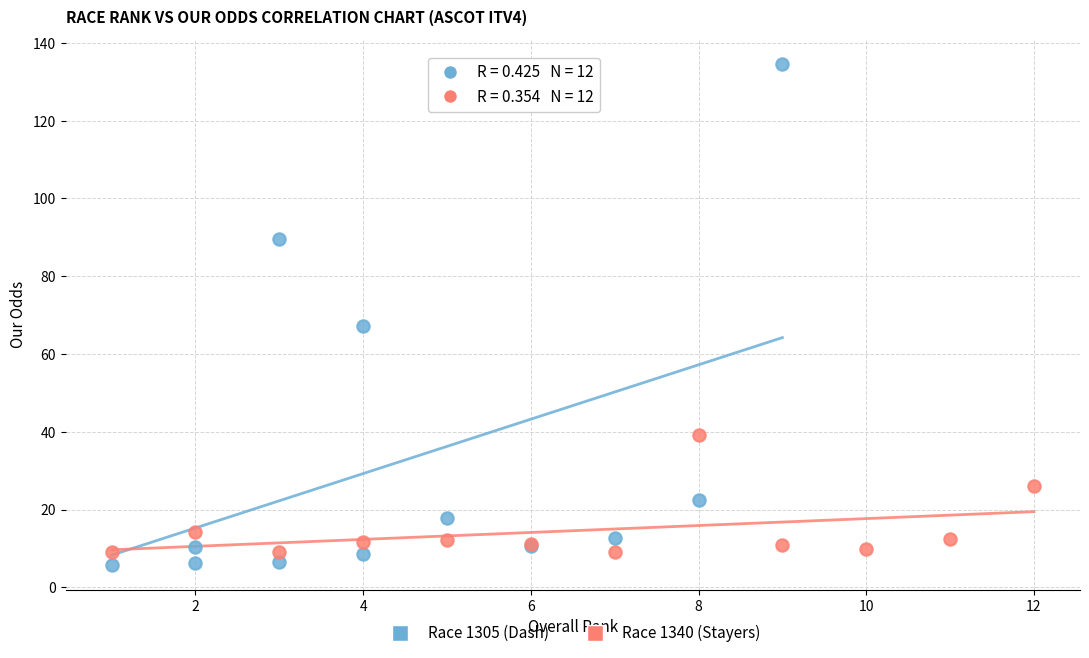

What are all the series names shown in the legend?

Race 1305 (Dash), Race 1340 (Stayers)